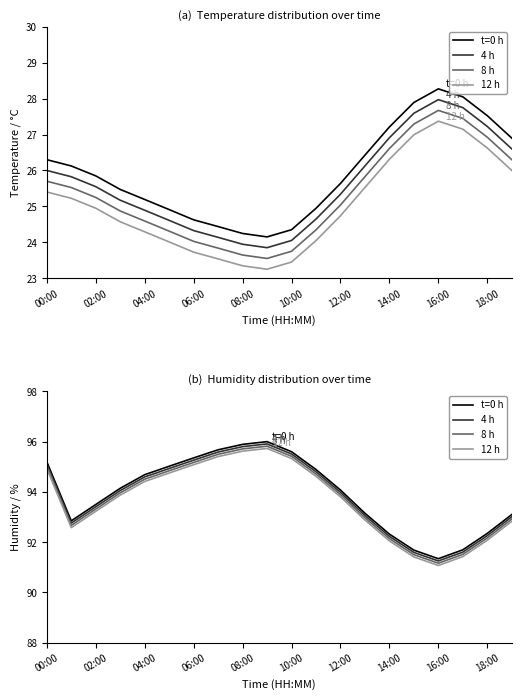

List the series in order of their overall mean, highest first.

t=0 h, 4 h, 8 h, 12 h